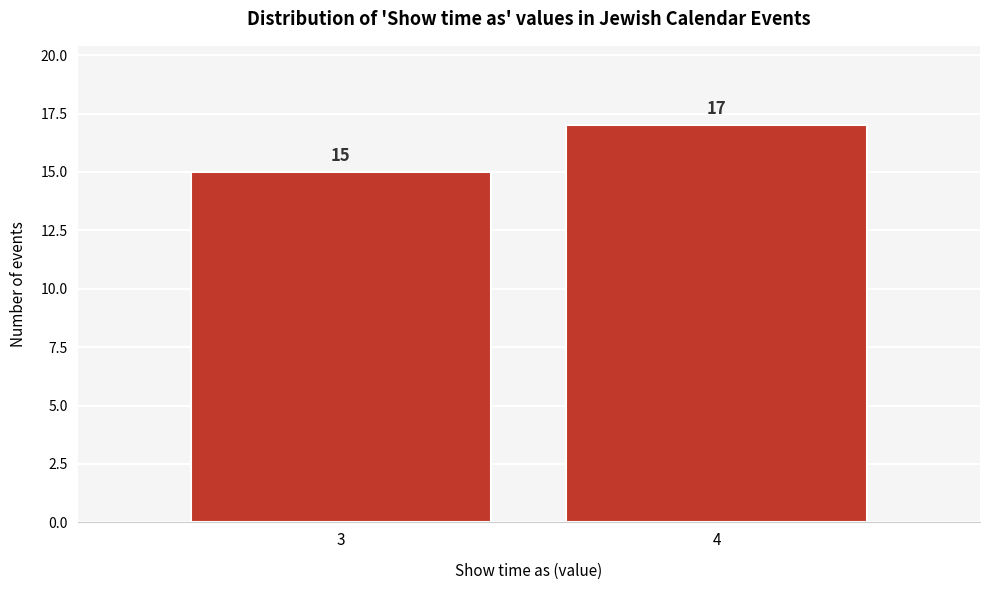

Reading left to right, list all the values displayed in this chart.

15	17